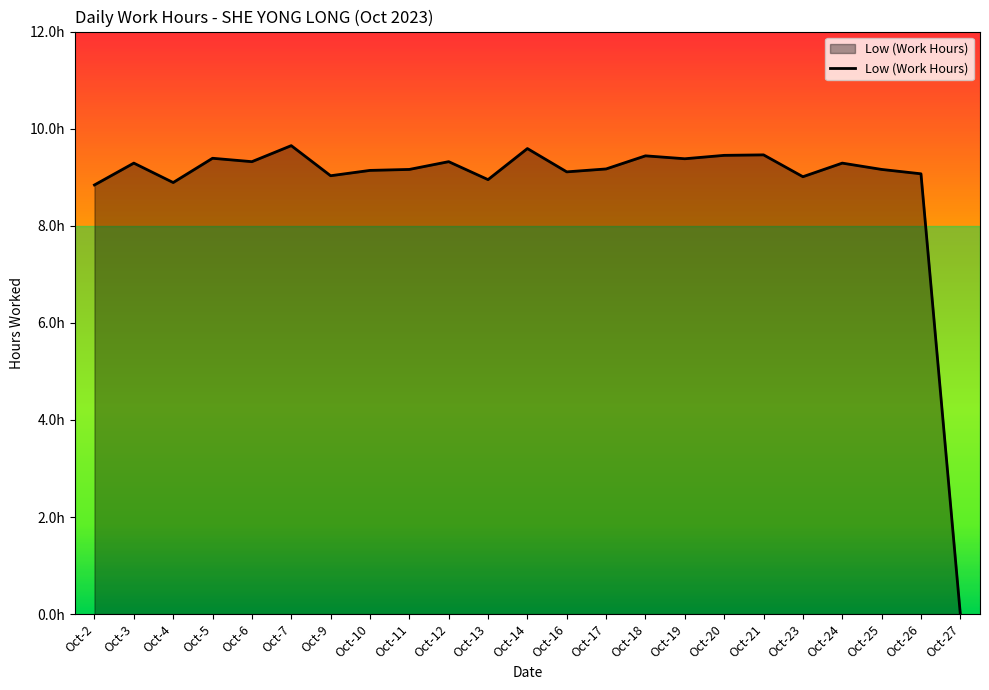

What is the sum of the values at Oct-19 and Oct-4?

18.3